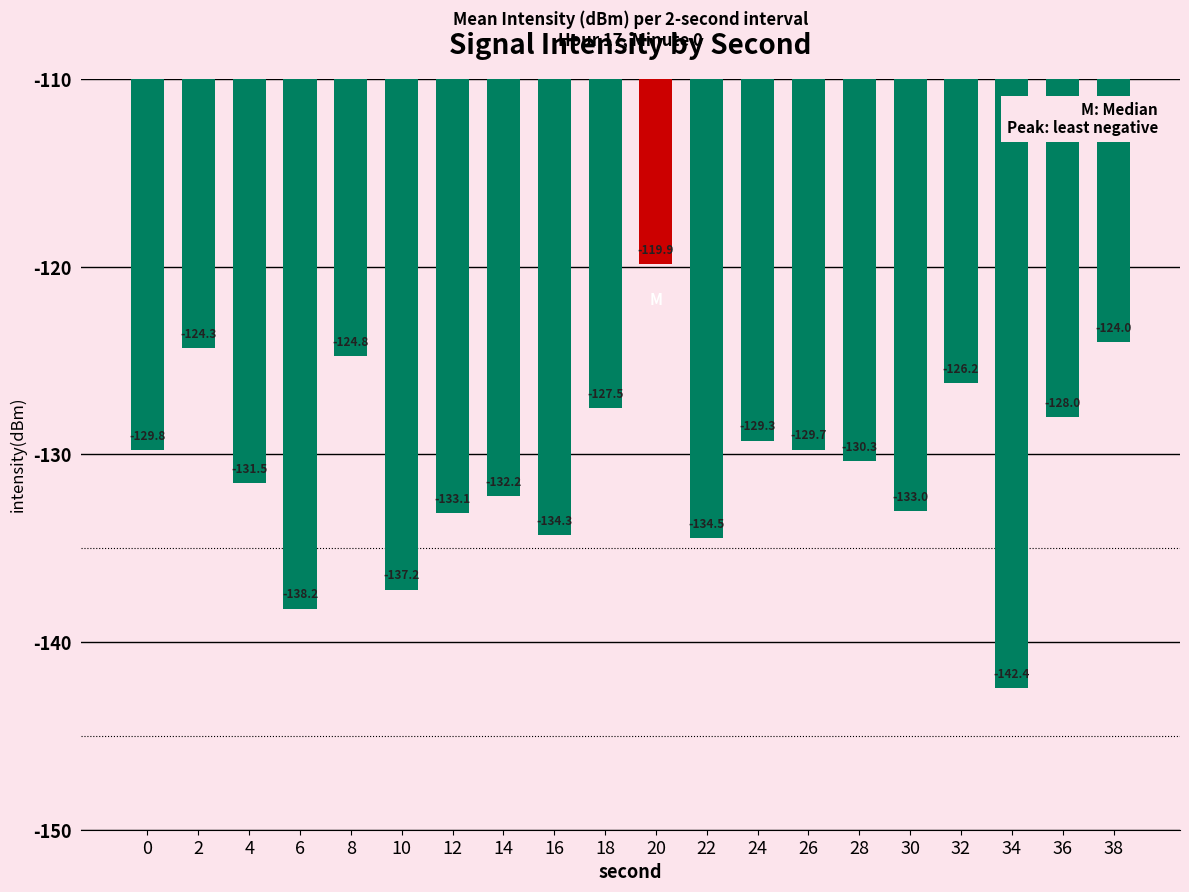

List the labels in order of value, largest first.

20, 38, 2, 8, 32, 18, 36, 24, 26, 0, 28, 4, 14, 30, 12, 16, 22, 10, 6, 34